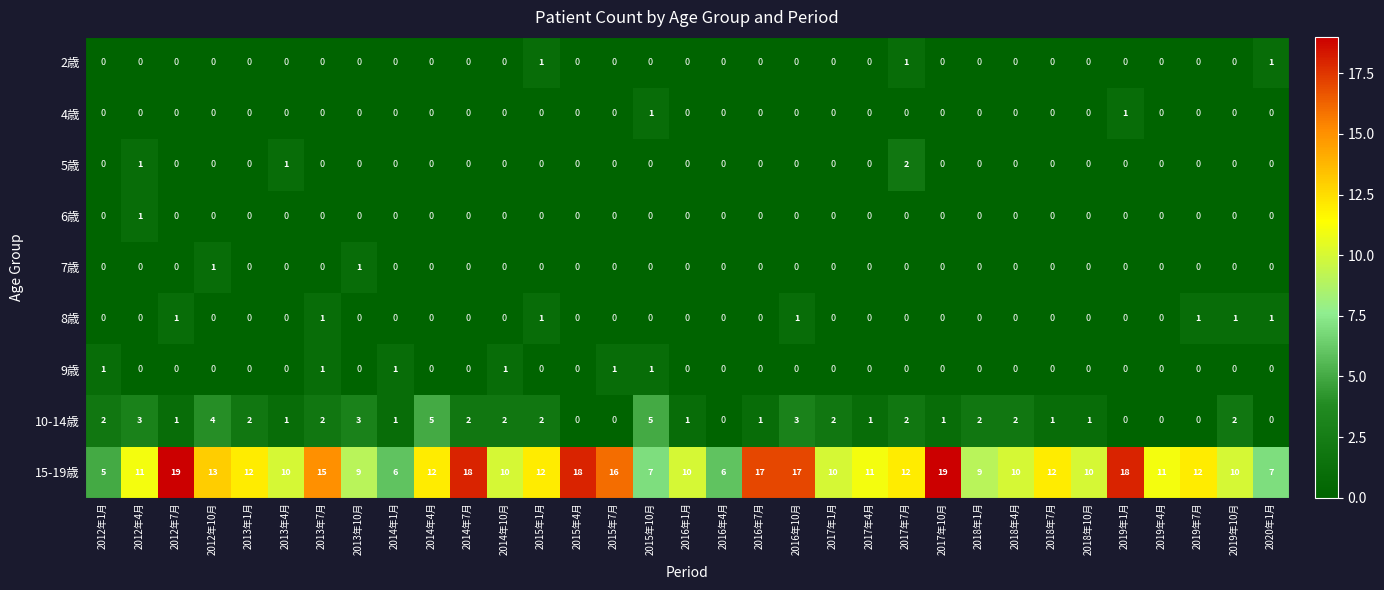

Count the number of data series in this chart.

9